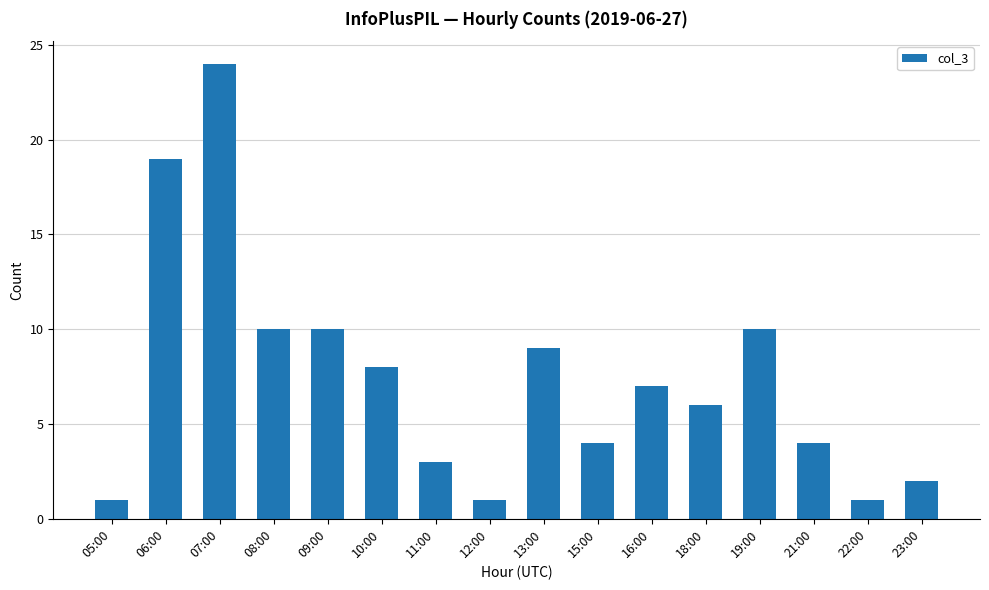

What is the maximum value shown in the chart?

24